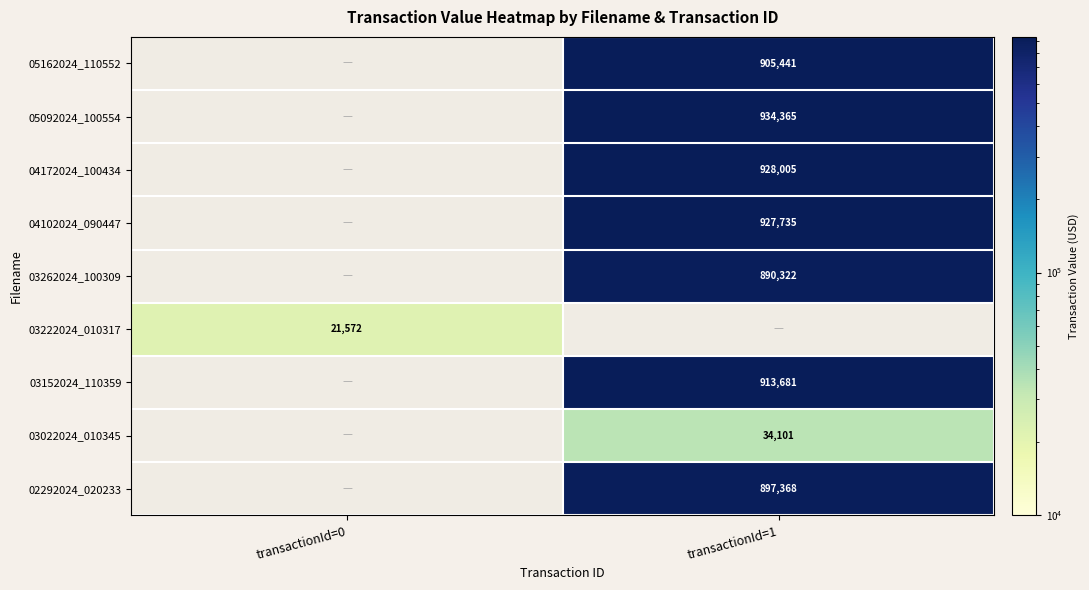

How many categories are shown in the chart?

2